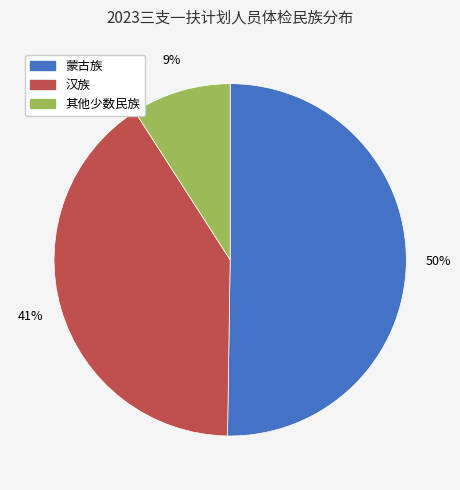

Which slice represents more than half of the pie?

蒙古族